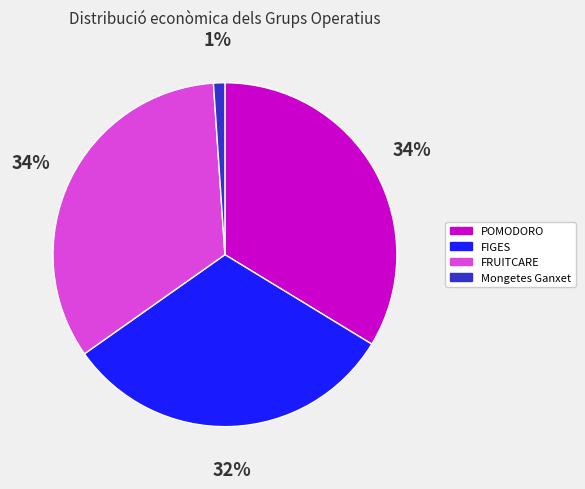

True or false: Mongetes Ganxet accounts for 11% of the total.

False